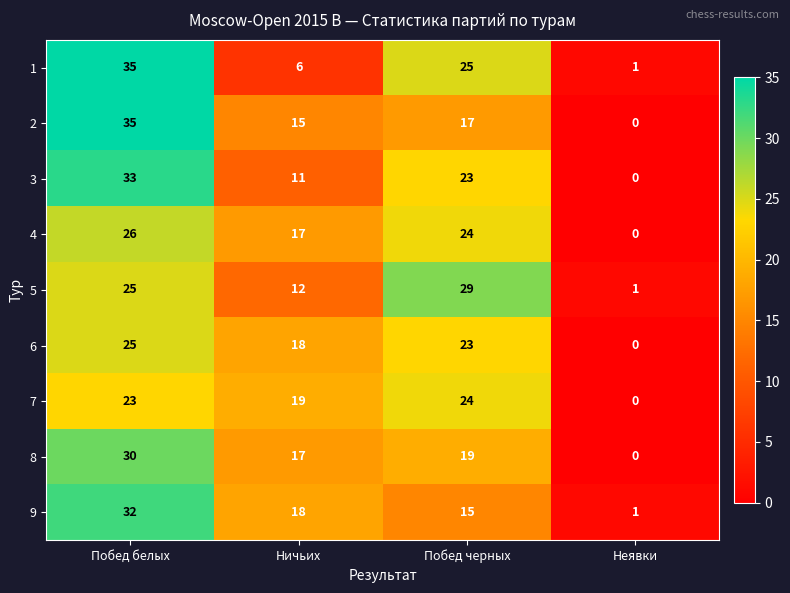

The value of 4 at Неявки is -12. True or false?

False